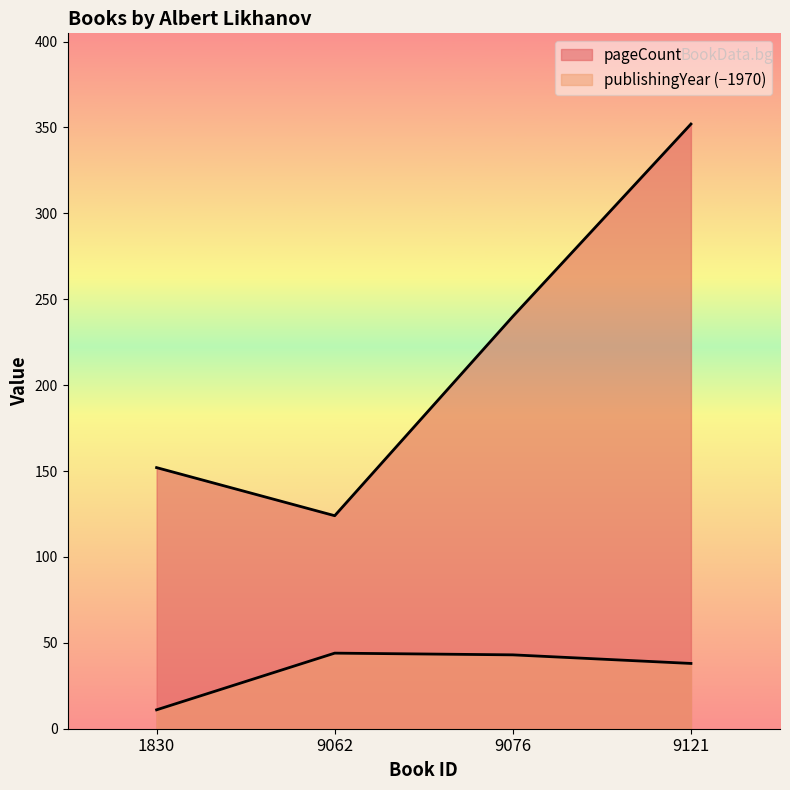

Where is the first local maximum for publishingYear?

9062